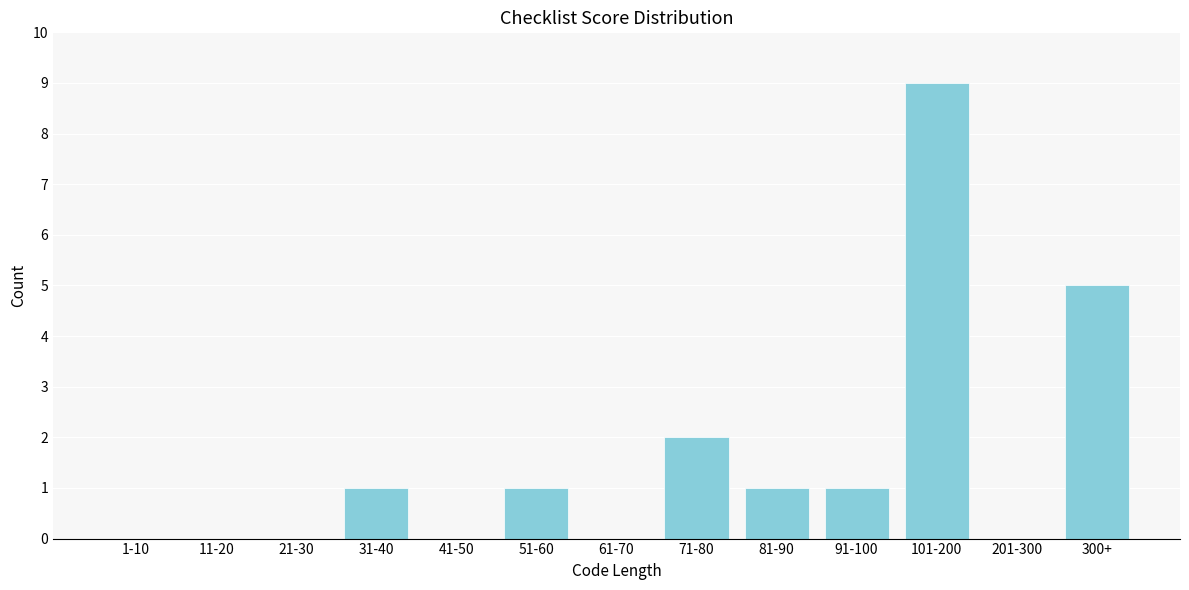

Reading left to right, extract all data points from this chart.

1-10=0	11-20=0	21-30=0	31-40=1	41-50=0	51-60=1	61-70=0	71-80=2	81-90=1	91-100=1	101-200=9	201-300=0	300+=5